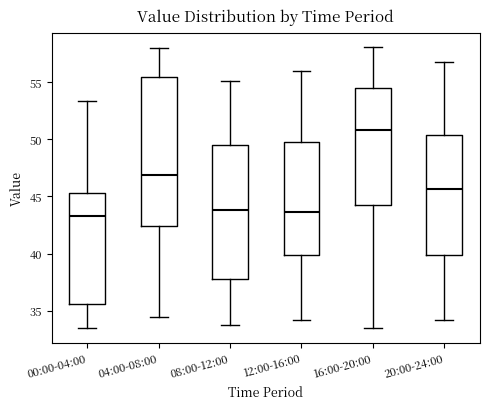

Which box is the tallest, from its lower edge to its upper edge?

04:00-08:00